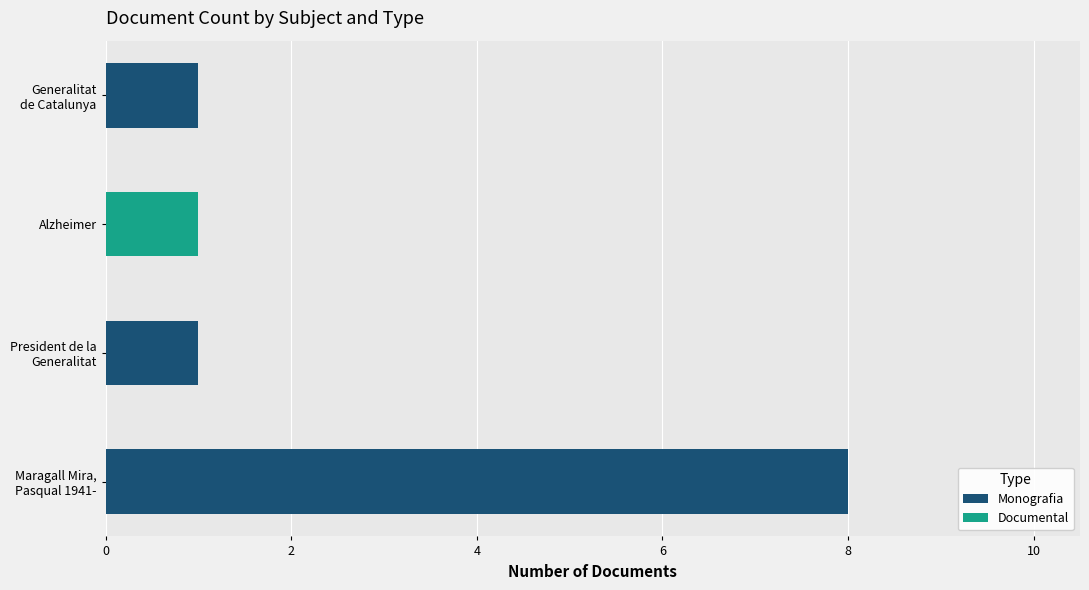

How many series are shown in this chart?

2